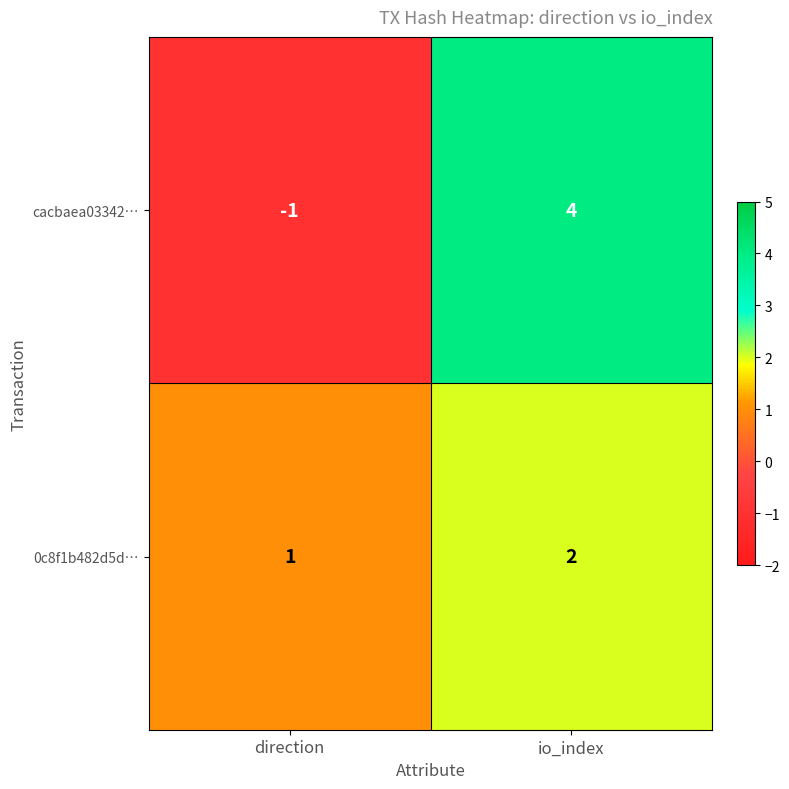

At direction, list the series in order from largest to smallest.

0c8f1b482d5d…, cacbaea03342…